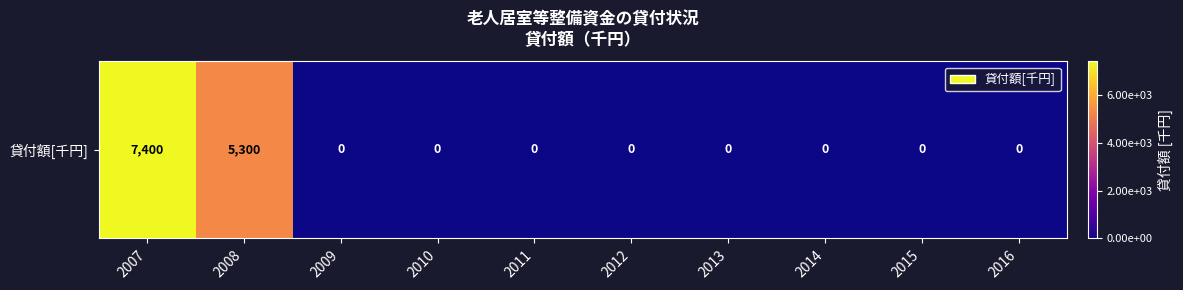

How many values are above zero?

2